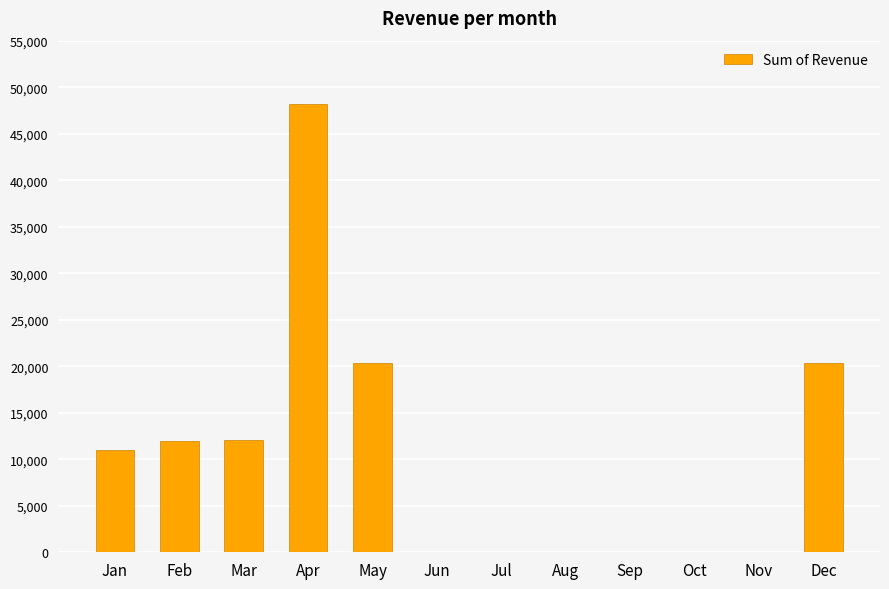

What is the change in value from Mar to Aug?

-12100.0